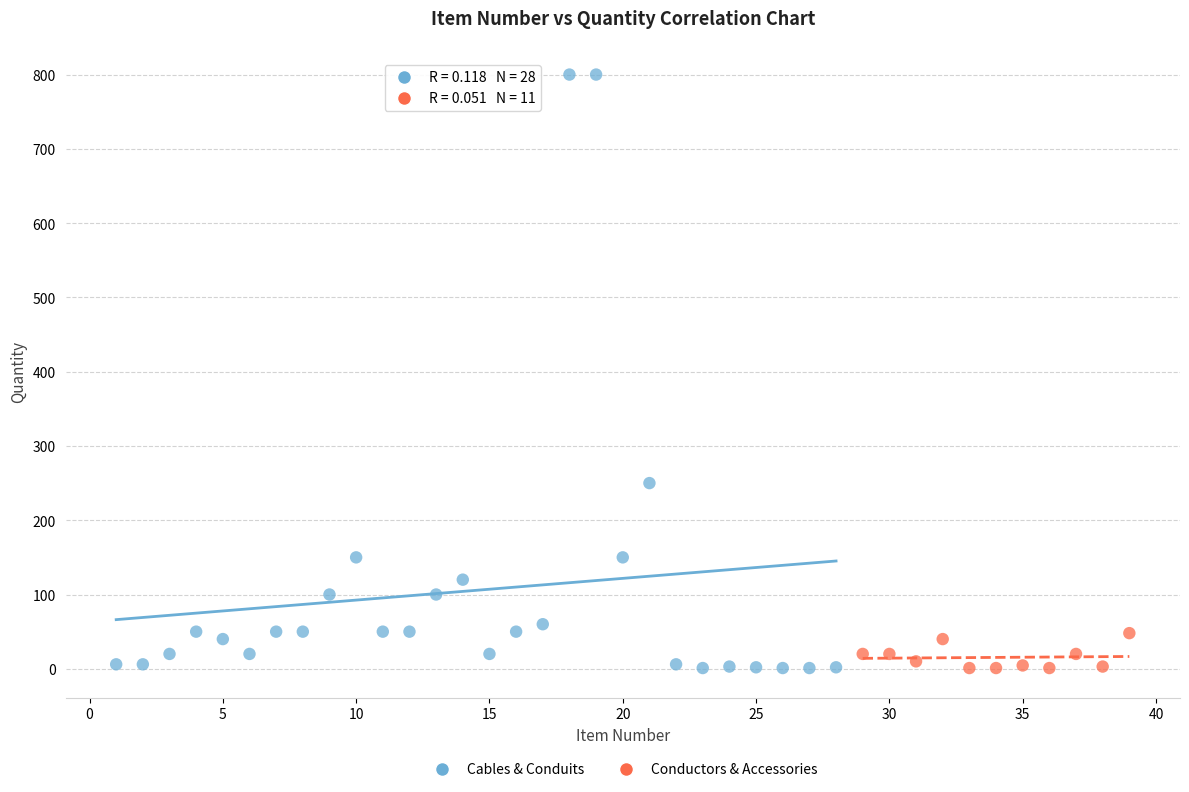

Which series reaches the maximum Y coordinate?

Cables & Conduits